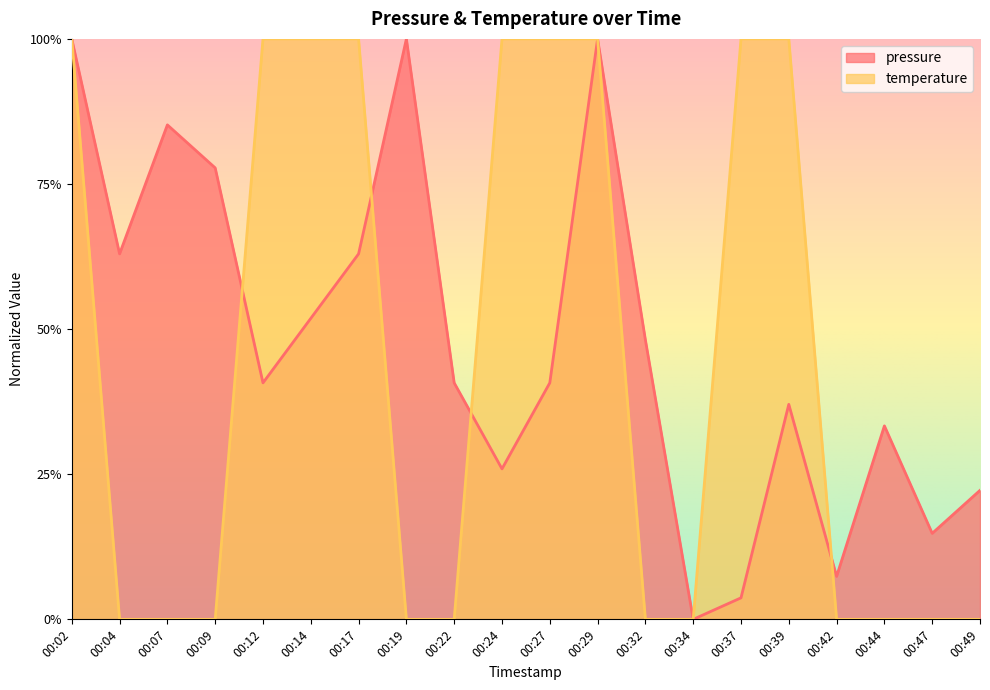

How many intersections are there between temperature and pressure?

4